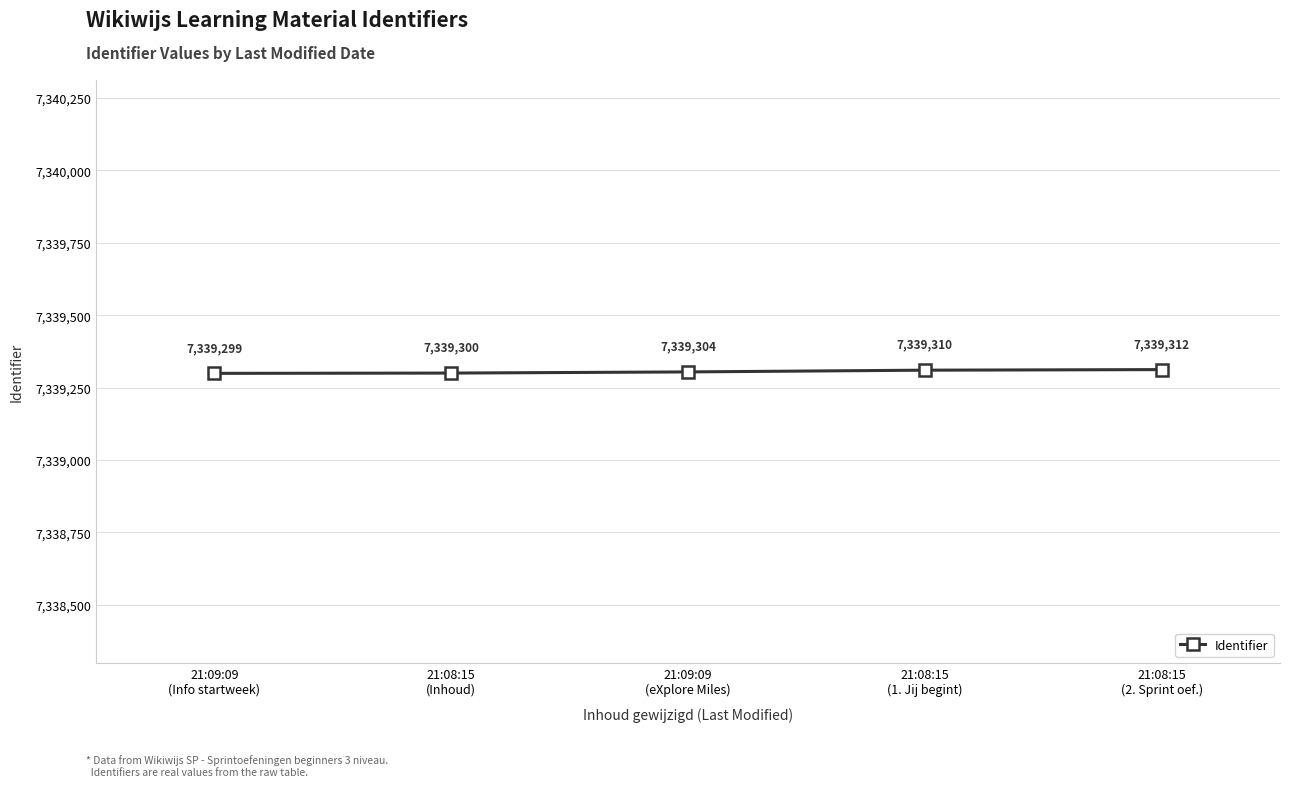

Reading left to right, transcribe all the data shown in this chart.

7339299	7339300	7339304	7339310	7339312